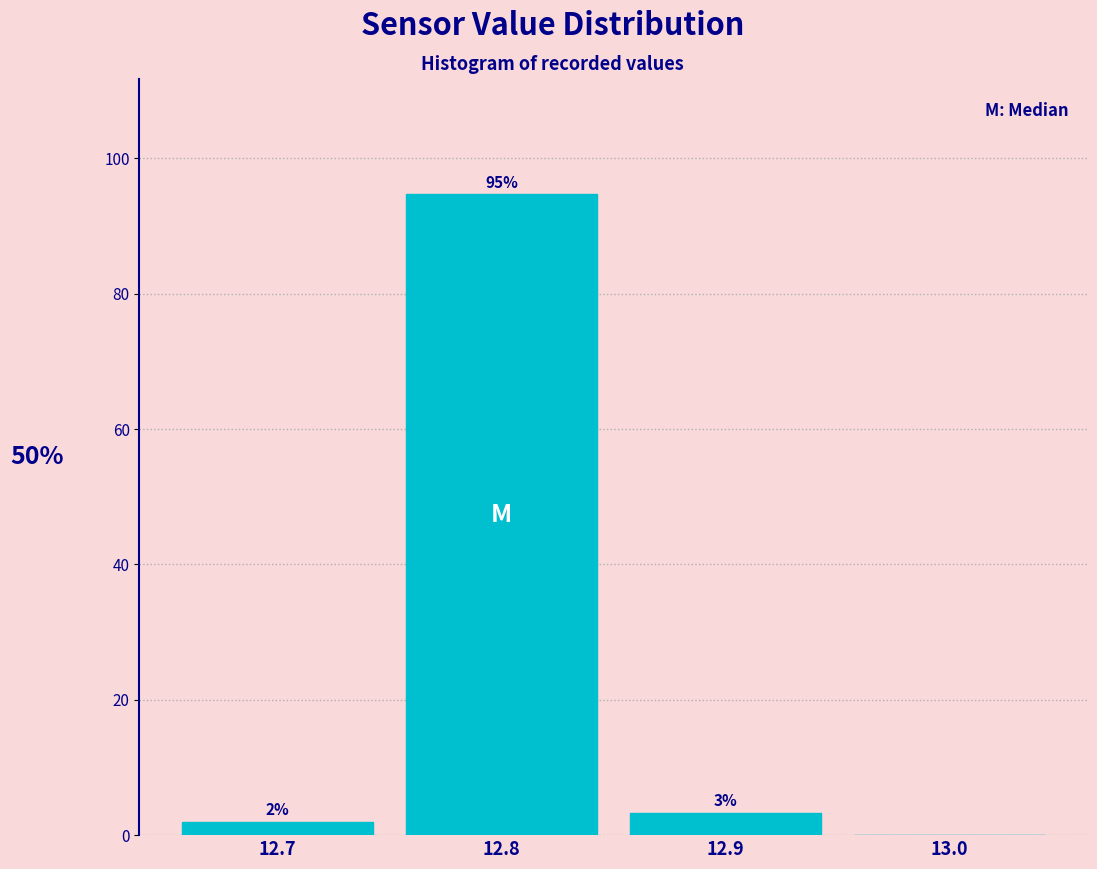

Which range on the x-axis has the tallest bar?

12.75 to 12.85